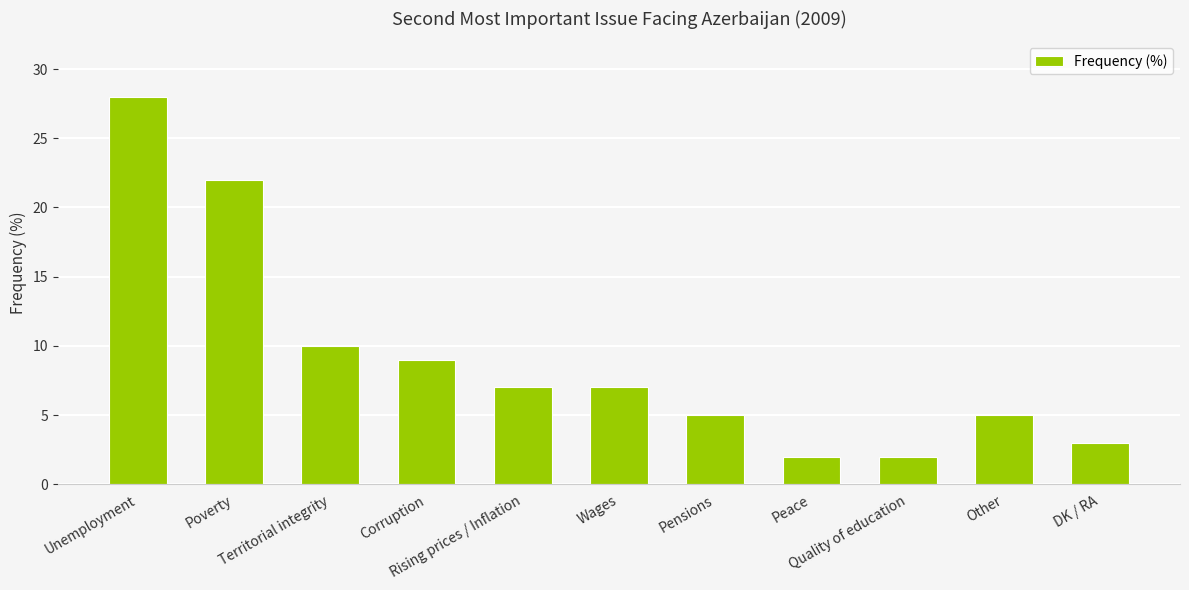

At which category does the chart reach its peak across all series?

Unemployment